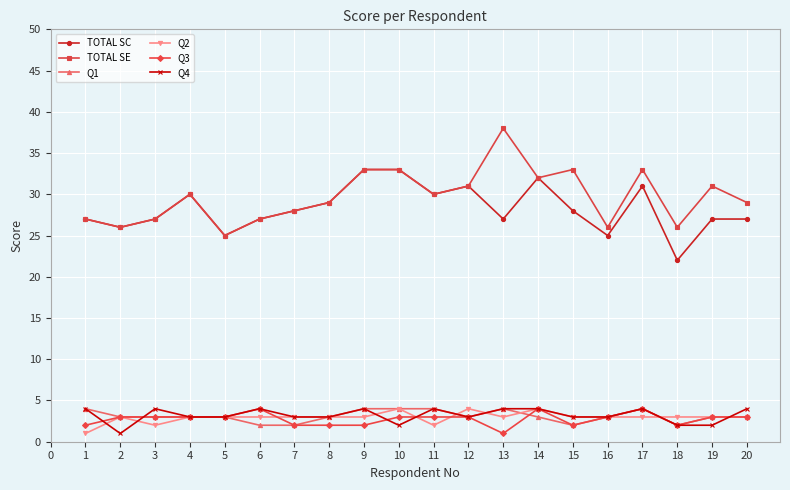

At which category does the chart reach its peak across all series?

13